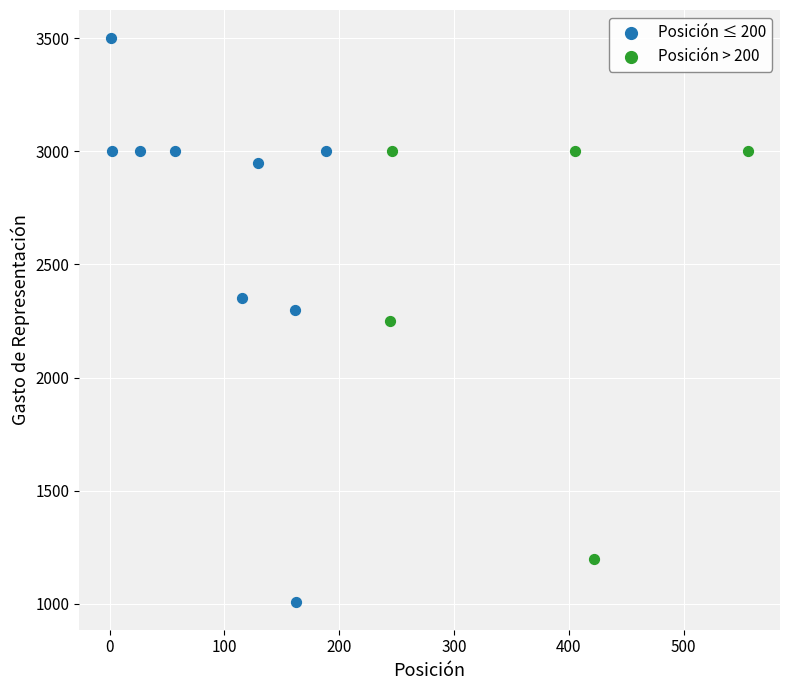

Which series reaches the maximum Y coordinate?

Posición ≤ 200